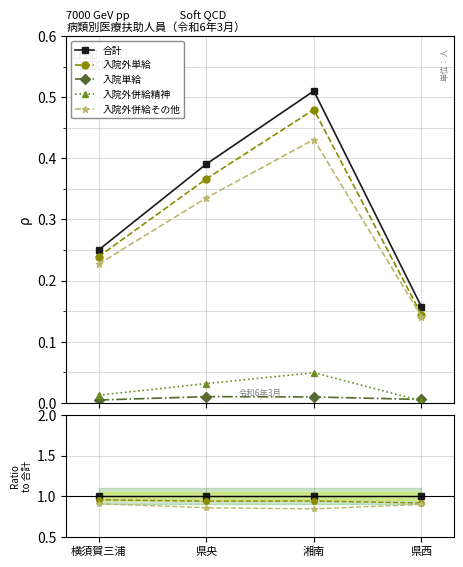

Which has a higher value, 湘南 or 横須賀三浦?

湘南